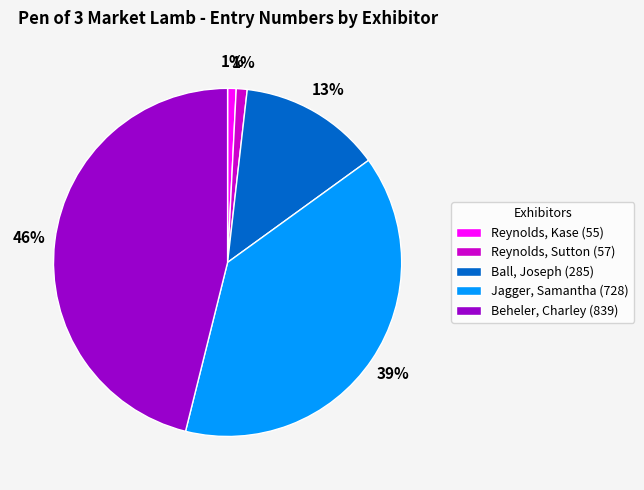

How many slices are in this pie chart?

5